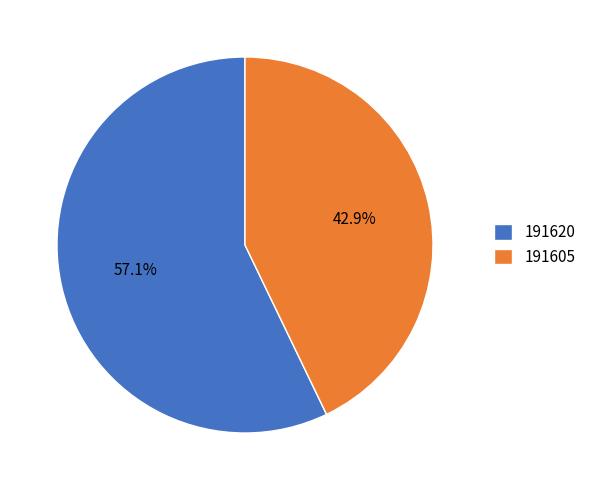

Rank the categories by value from lowest to highest.

191605, 191620